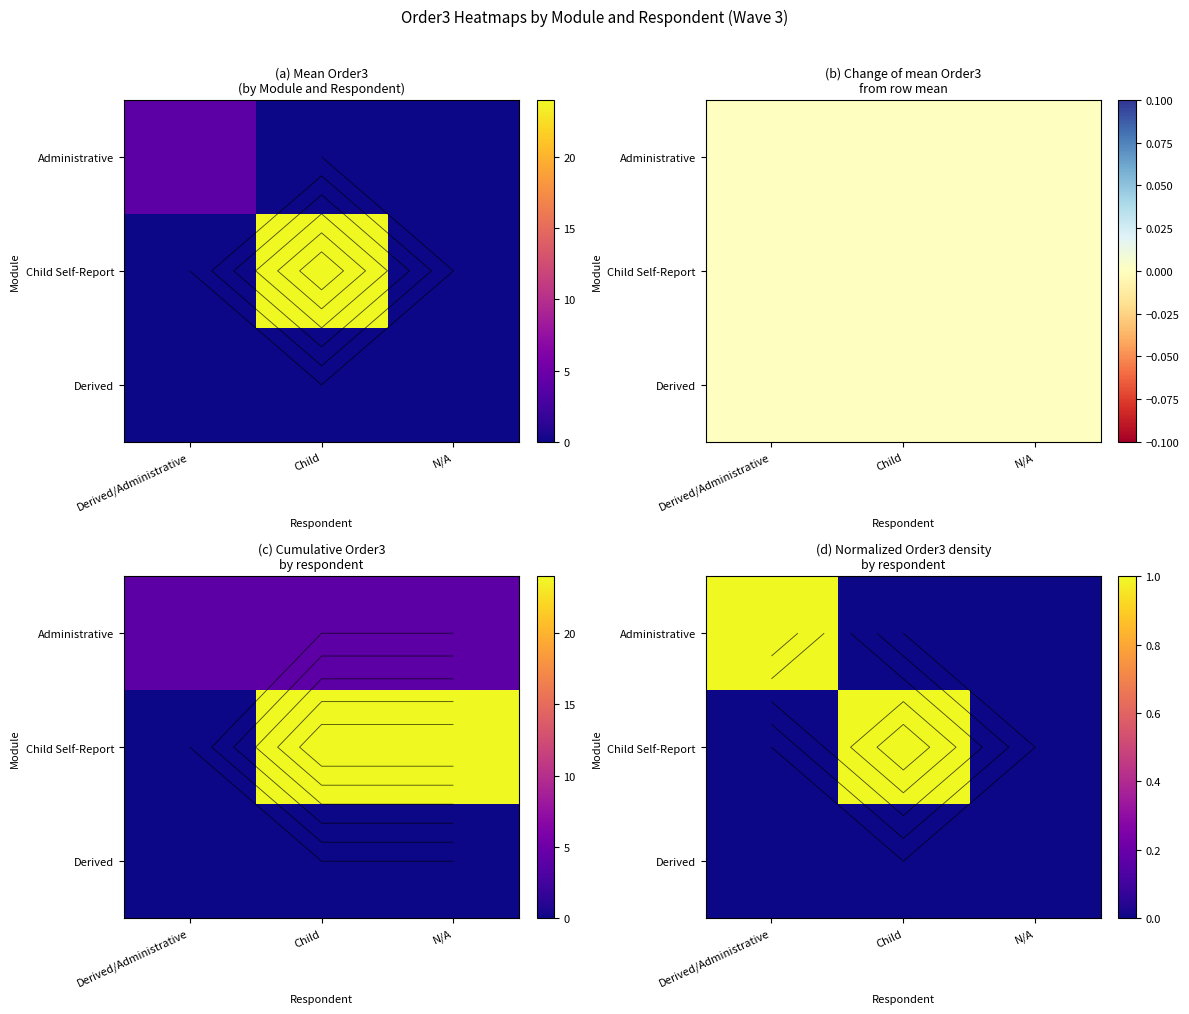

The value of Child Self-Report at N/A is 0. True or false?

True